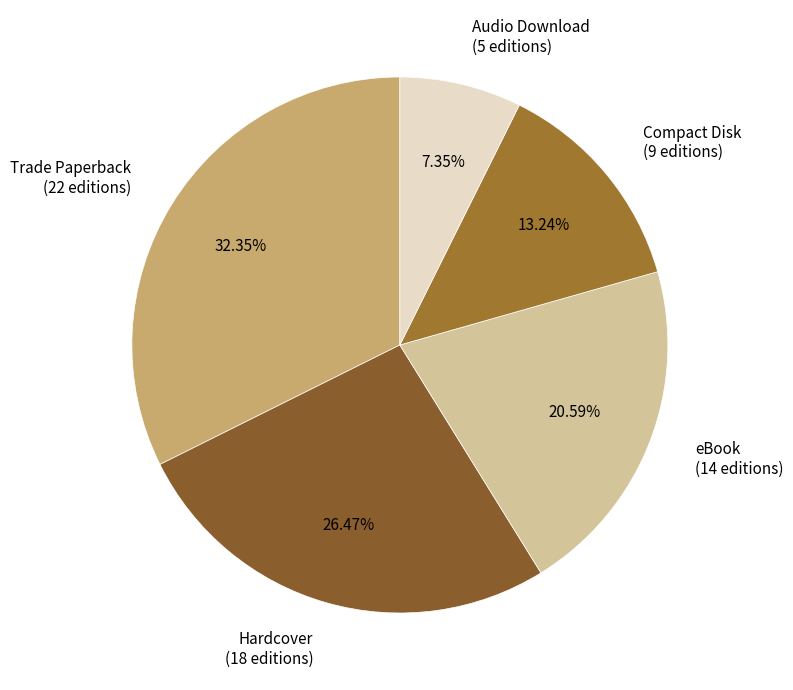

What is the ratio of the value at Compact Disk (9 editions) to the value at Audio Download (5 editions)?

1.8